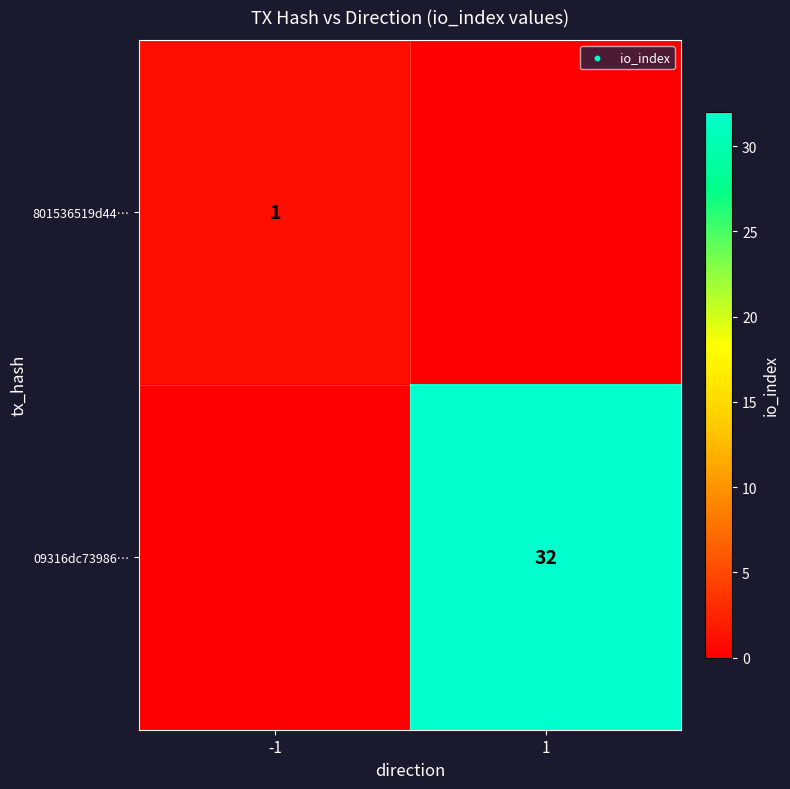

The 09316dc73986… series shows 13 at 1. True or false?

False